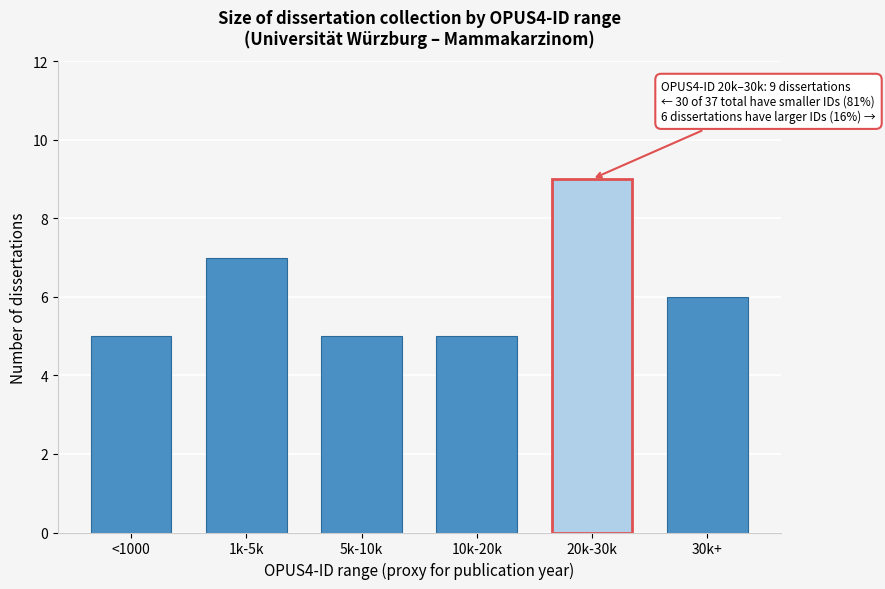

Reading left to right, transcribe all the data shown in this chart.

5	7	5	5	9	6